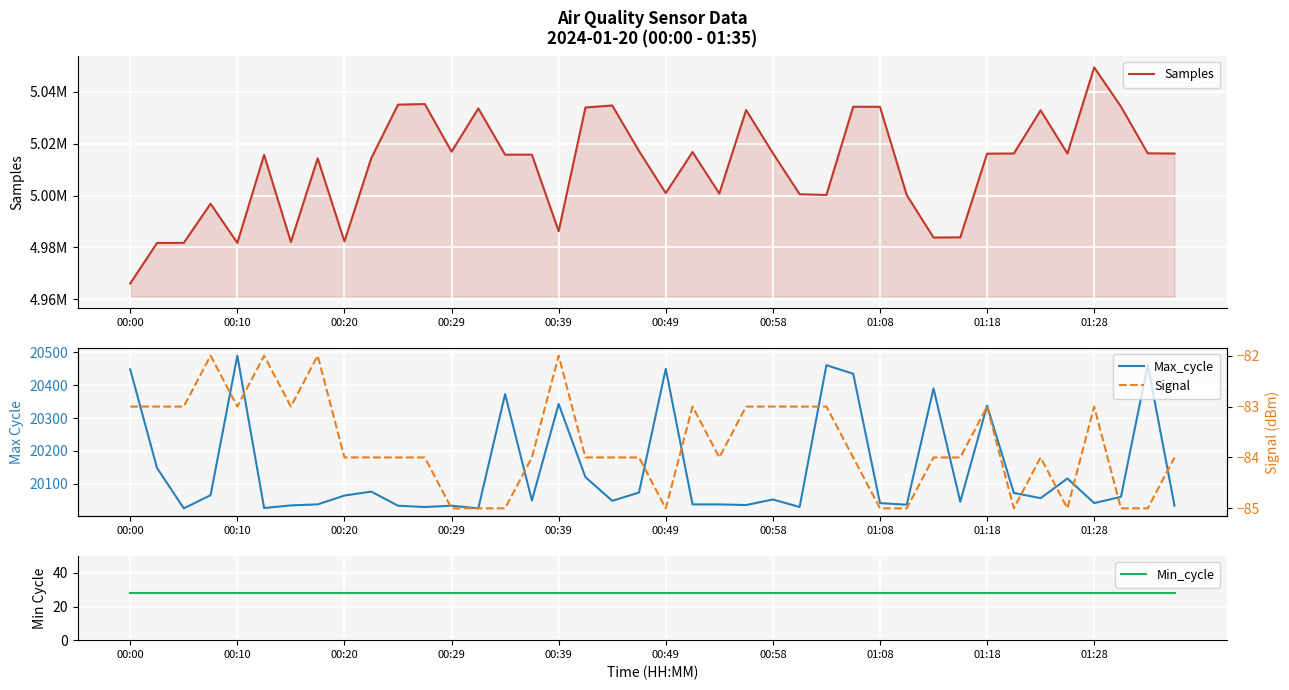

What is the difference between the maximum and minimum values in the Samples series?

83312